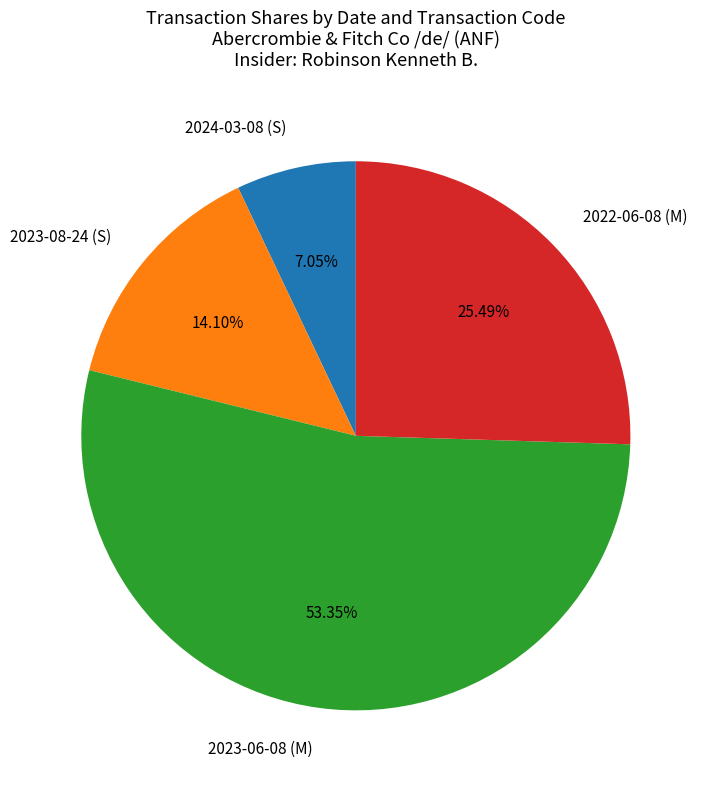

Which has a higher value, 2024-03-08 (S) or 2022-06-08 (M)?

2022-06-08 (M)